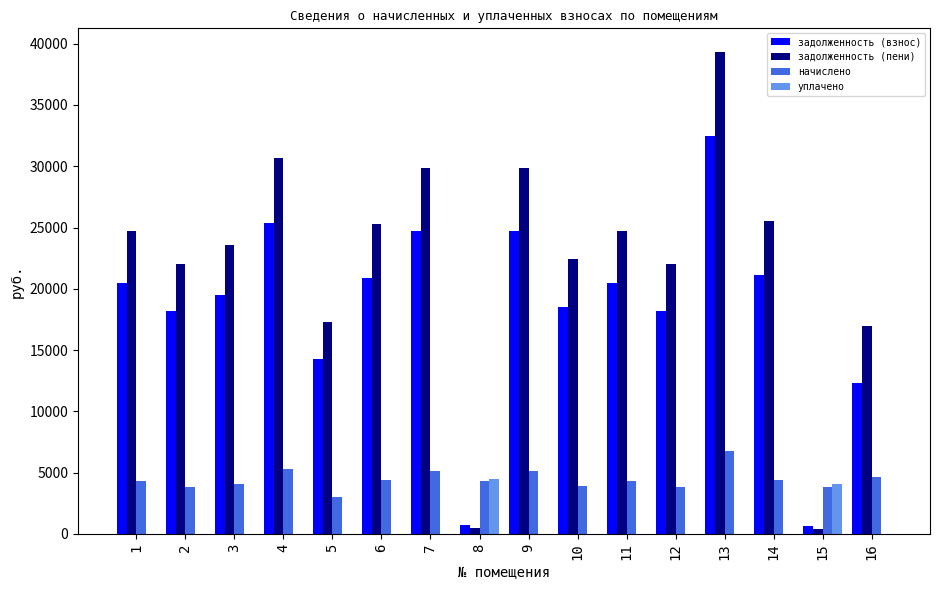

Is it true that уплачено equals 0.0 at 5?

True